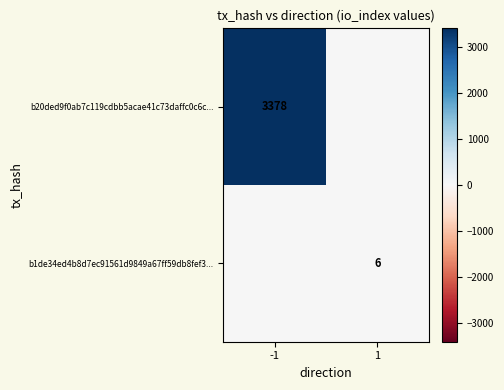

True or false: b20ded9f0ab7c119cdbb5acae41c73daffc0c6c... has a value of 5469 at -1.

False